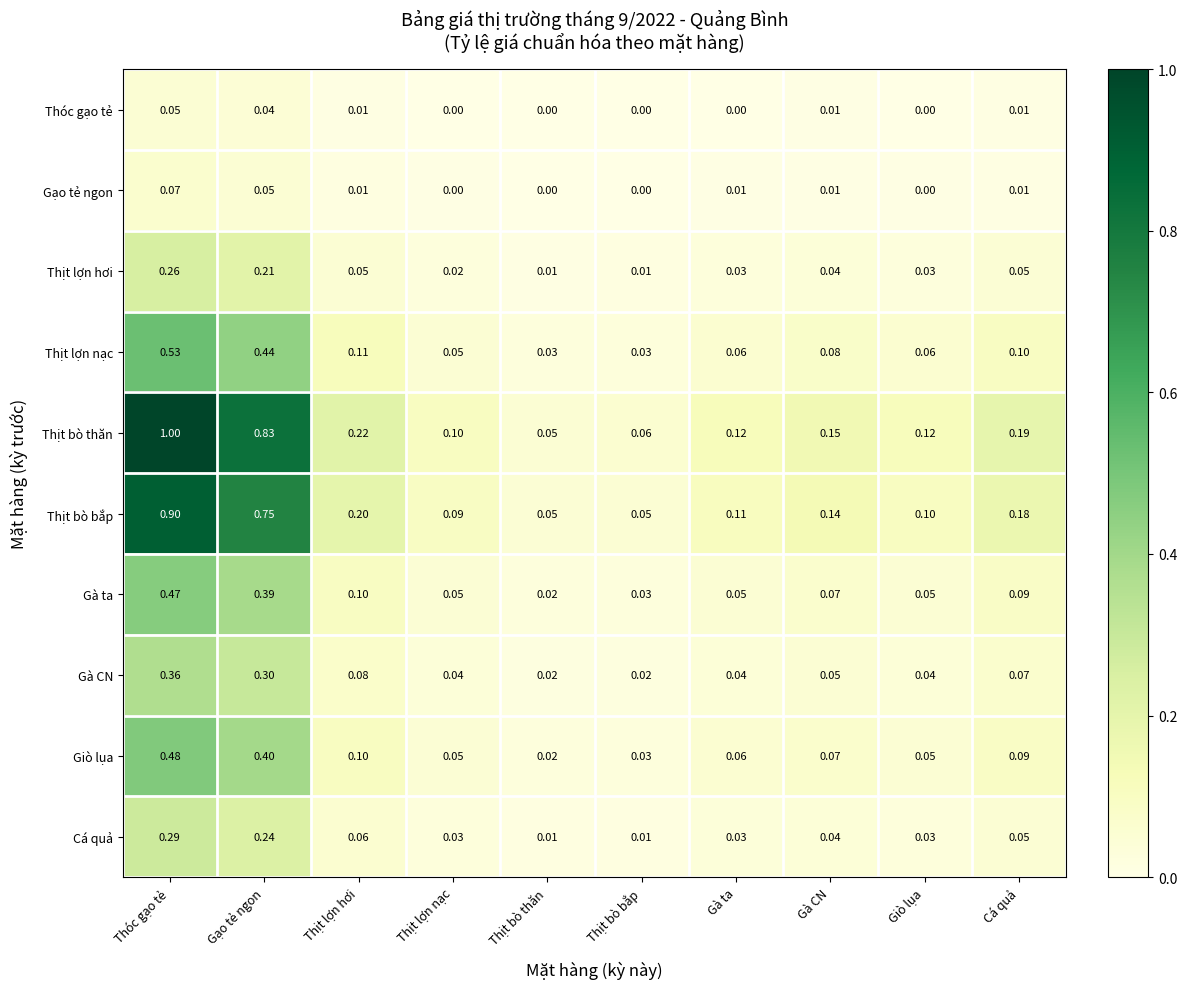

Between Thịt lợn hơi and Thịt bò thăn, which series saw the biggest shift?

Thịt bò thăn